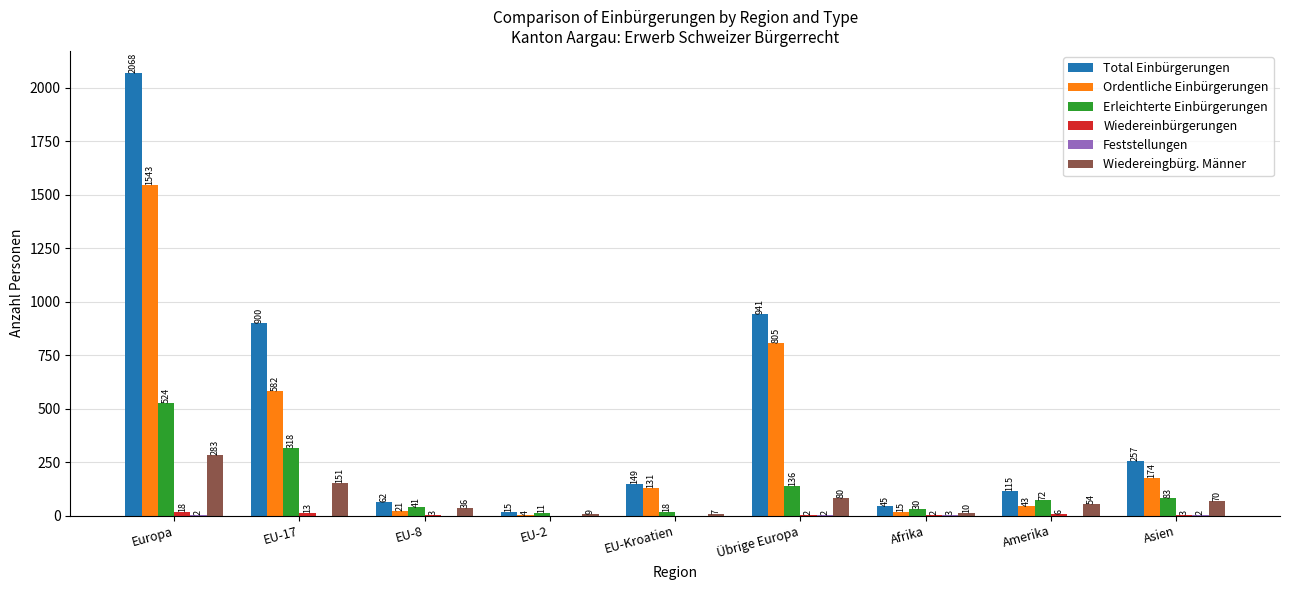

Does the chart contain stacked bars?

No